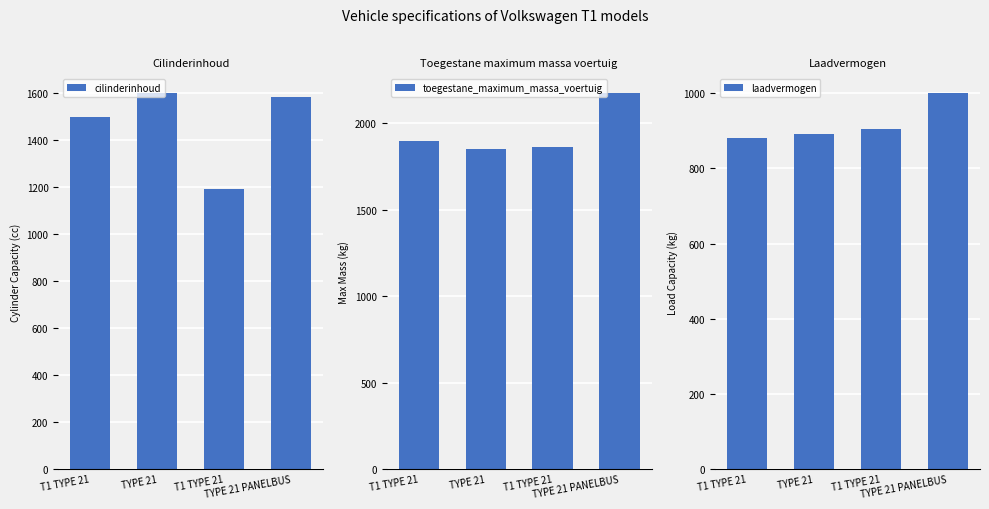

Reading left to right, transcribe all the data shown in this chart.

cilinderinhoud: T1 TYPE 21=1500	TYPE 21=1600	T1 TYPE 21=1190	TYPE 21 PANELBUS=1584
toegestane_maximum_massa_voertuig: T1 TYPE 21=1900	TYPE 21=1850	T1 TYPE 21=1865	TYPE 21 PANELBUS=2175
laadvermogen: T1 TYPE 21=880	TYPE 21=890	T1 TYPE 21=905	TYPE 21 PANELBUS=1000